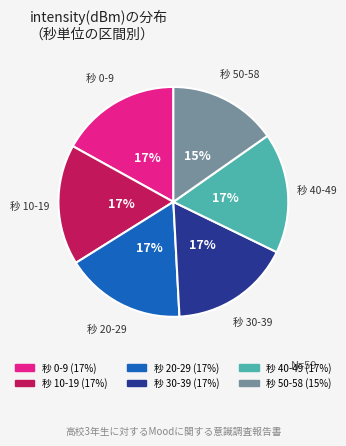

To the nearest percent, what is the difference between the largest and smallest slice percentages?

2%